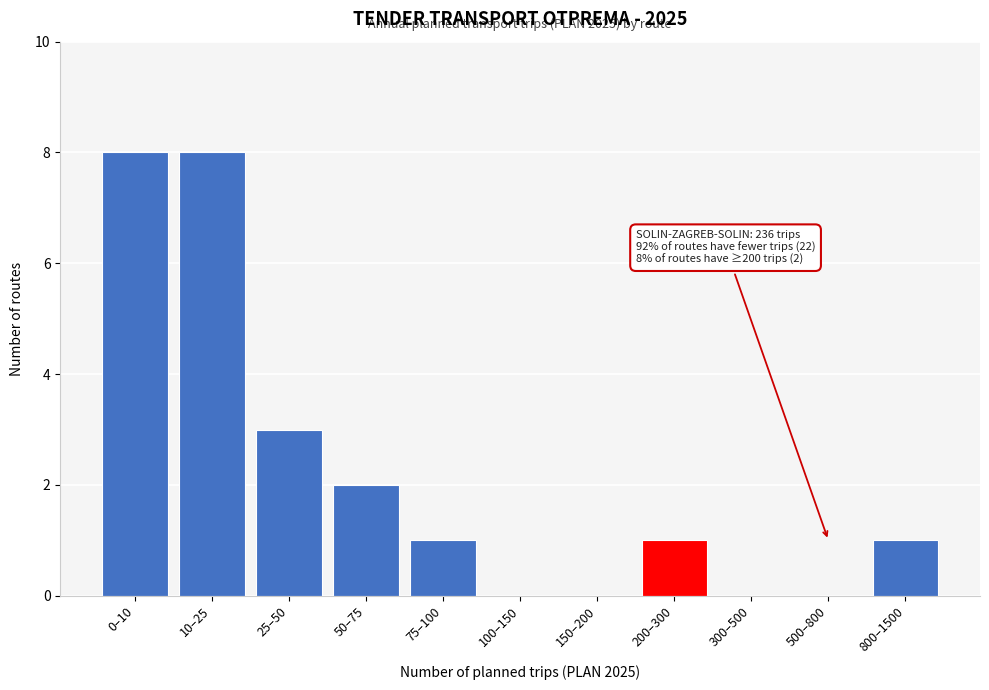

Reading left to right, transcribe all the data shown in this chart.

0–10=8	10–25=8	25–50=3	50–75=2	75–100=1	100–150=0	150–200=0	200–300=1	300–500=0	500–800=0	800–1500=1